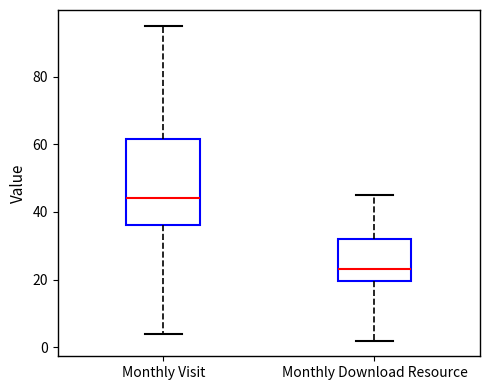

Reading left to right, read every box against the y-axis: the position of its median line, the range the box covers, and the ends of its whiskers. The values are not printed on the chart, so give them approximately, as read against the axis.

Monthly Visit: median 44, box 36 to 62, whiskers 4 to 96
Monthly Download Resource: median 24, box 20 to 32, whiskers 2 to 46